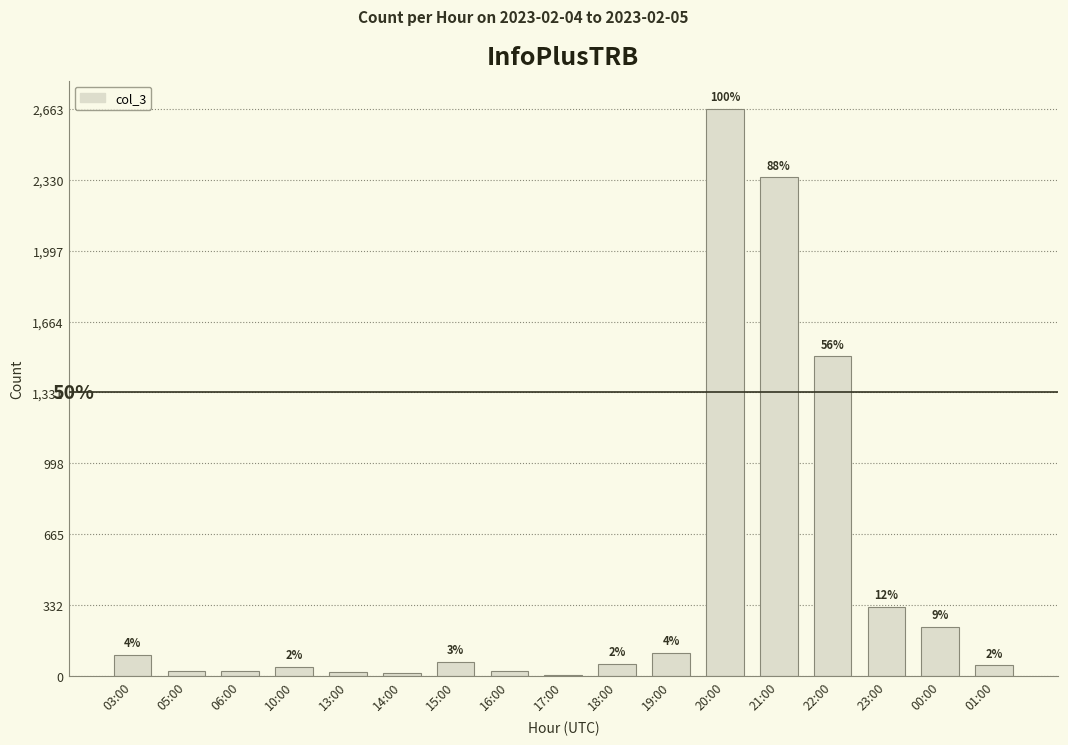

Reading right to left, transcribe all the data shown in this chart.

50	230	325	1501	2342	2663	109	58	2	22	67	12	19	42	25	23	100